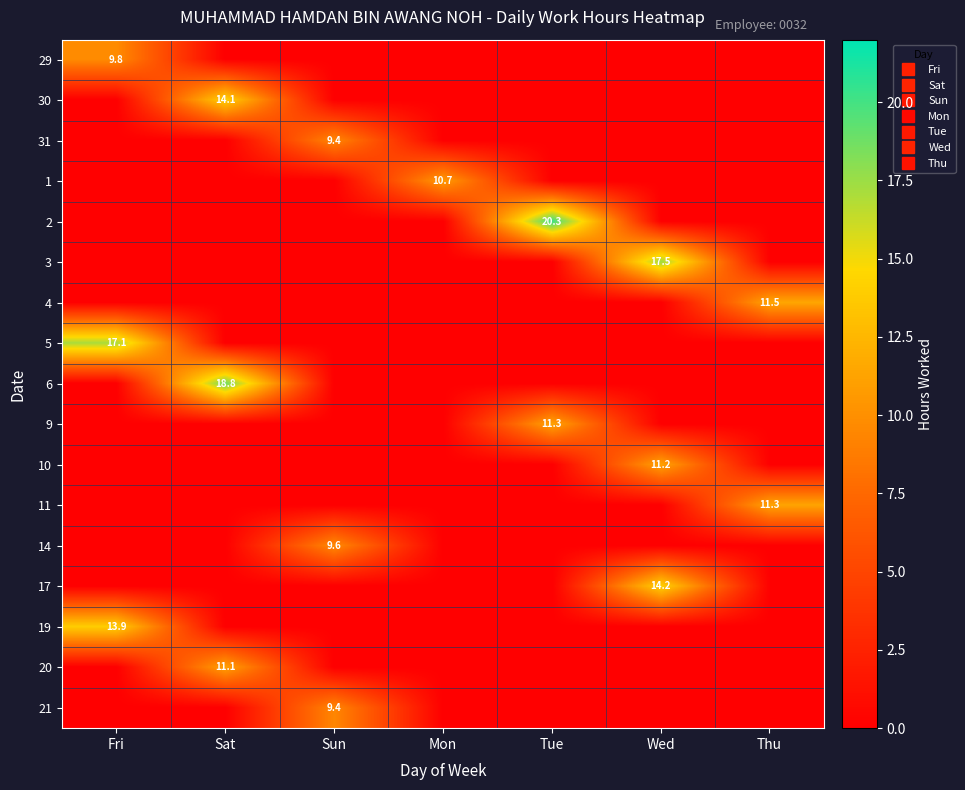

Rank the series at Mon from highest to lowest value.

1, 29, 30, 31, 2, 3, 4, 5, 6, 9, 10, 11, 14, 17, 19, 20, 21